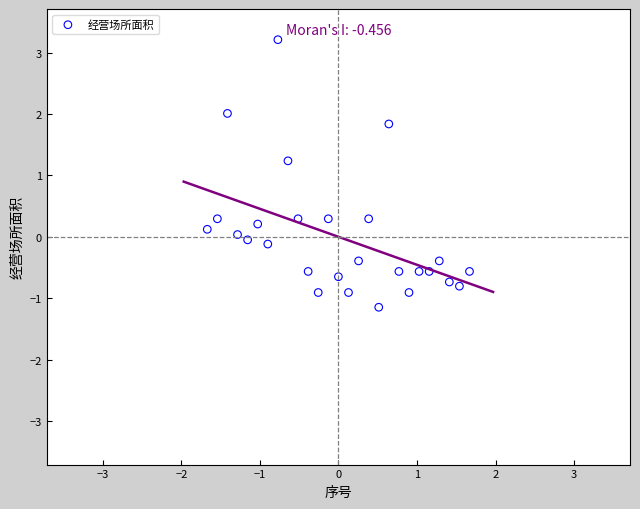

What Y value in the scatter plot is closest to 1?

1.2